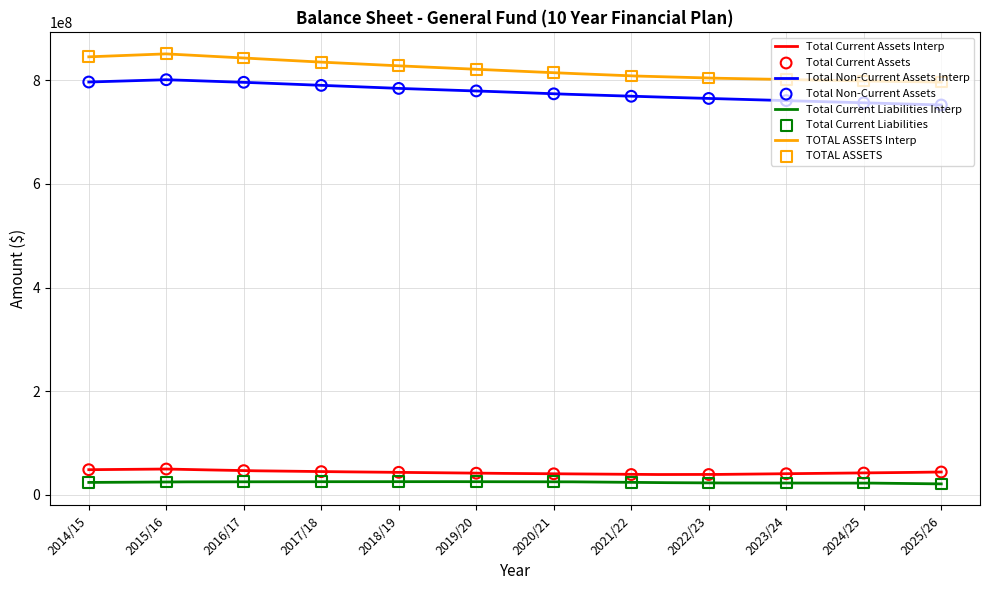

Which series has the widest spread of Y values?

TOTAL ASSETS